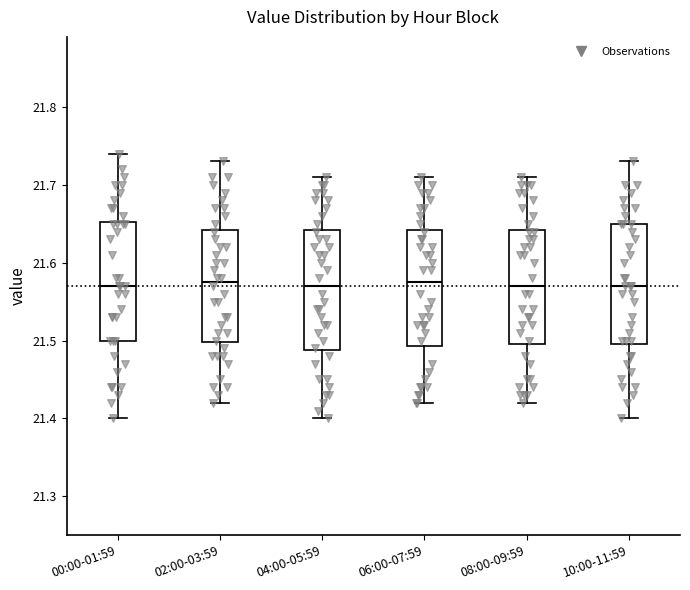

Where is the upper edge of the box for 10:00-11:59 on the y-axis? The values are not printed on the chart, so give them approximately, as read against the axis.

21.65